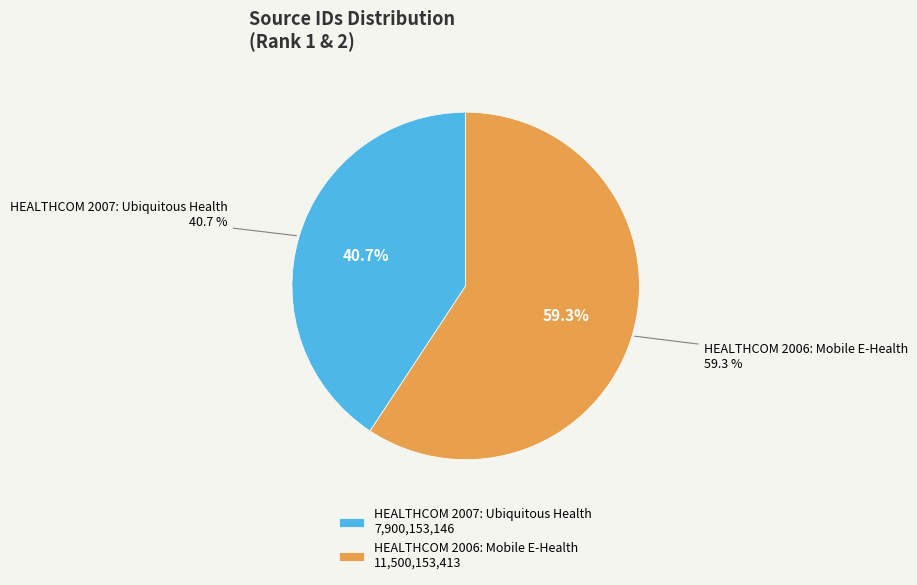

Which category has the smallest portion of the pie?

HEALTHCOM 2007: Ubiquitous Health